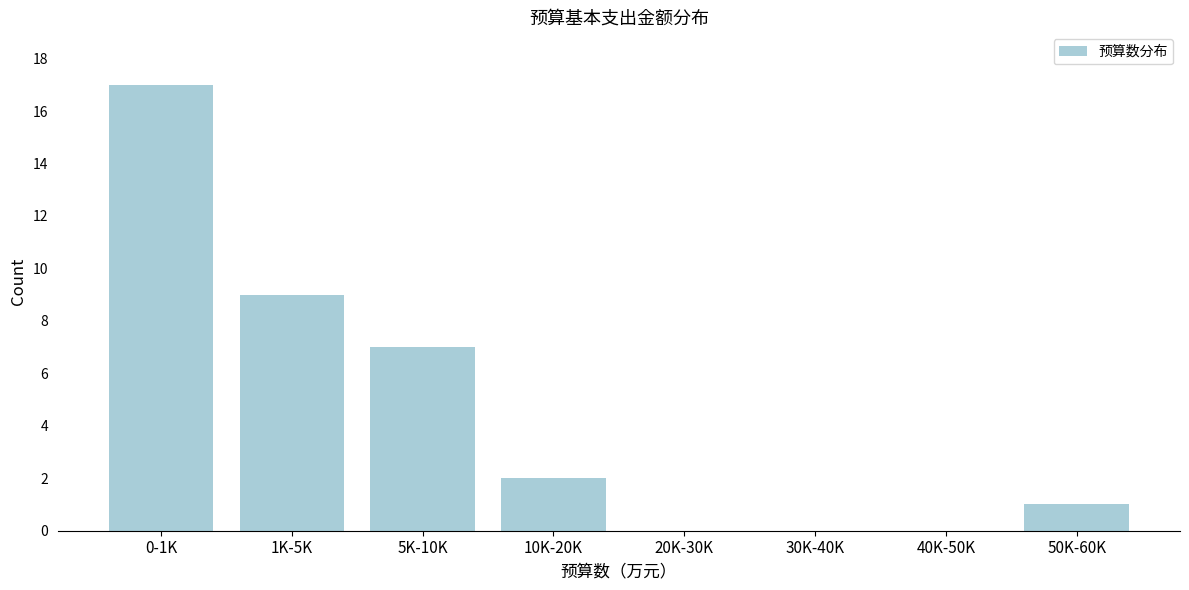

Reading left to right, extract all data points from this chart.

0-1K=17	1K-5K=9	5K-10K=7	10K-20K=2	20K-30K=0	30K-40K=0	40K-50K=0	50K-60K=1